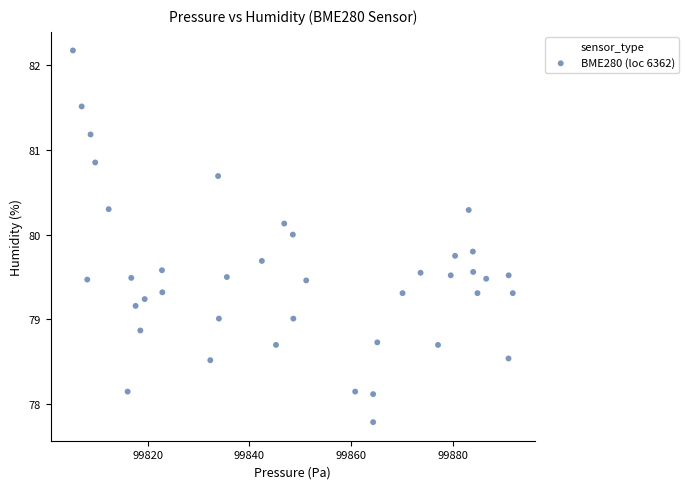

What is the range of Y values (max minus min)?

4.4